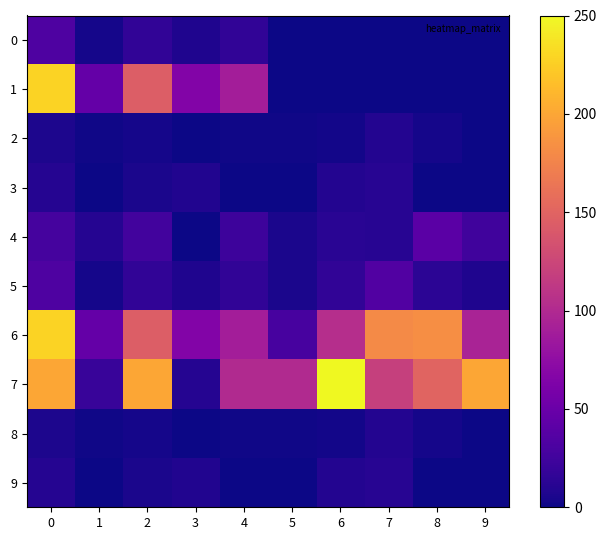

Between 0 and 3, which series saw the biggest shift?

7